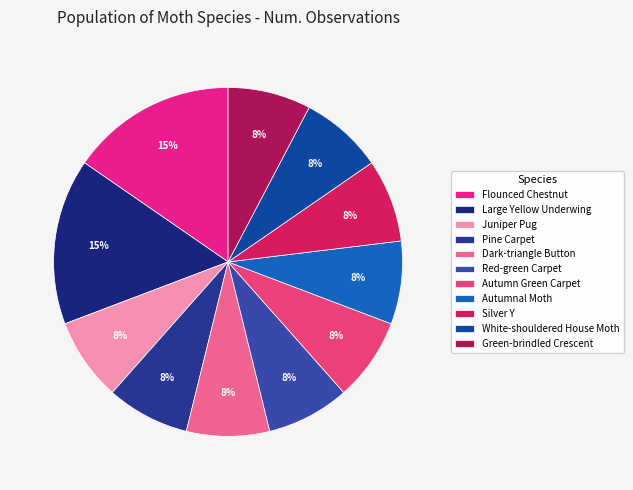

To the nearest percent, what percentage of the pie is Pine Carpet?

8%